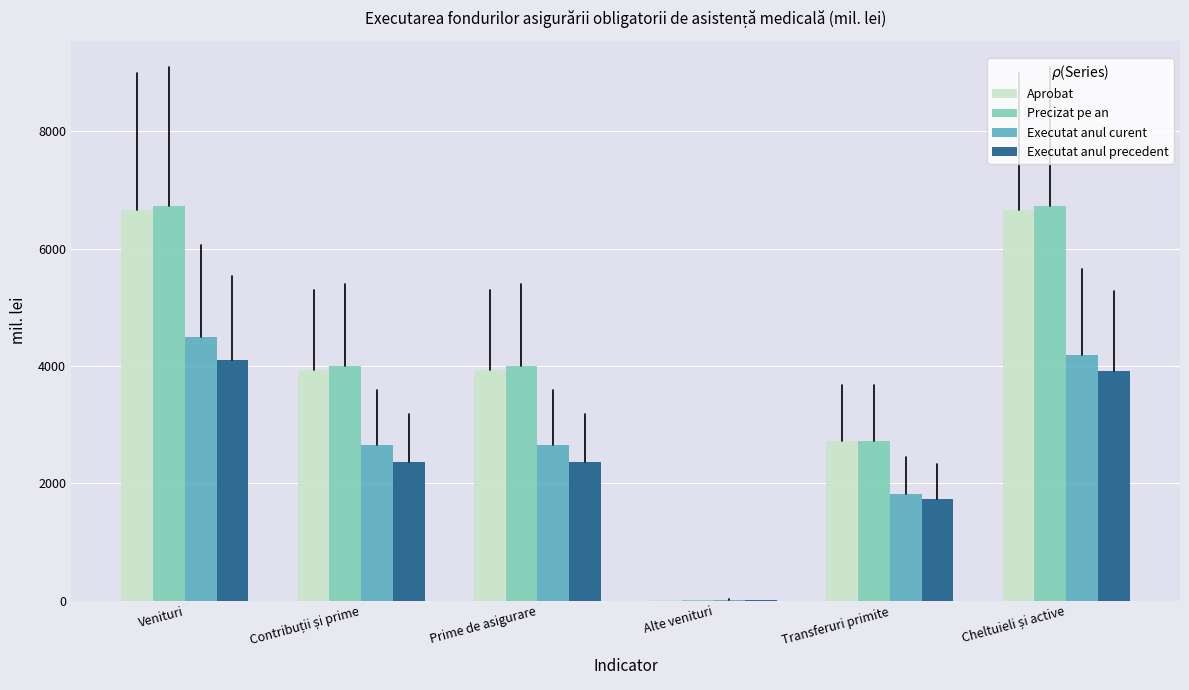

What is the greatest value displayed?

6733.3